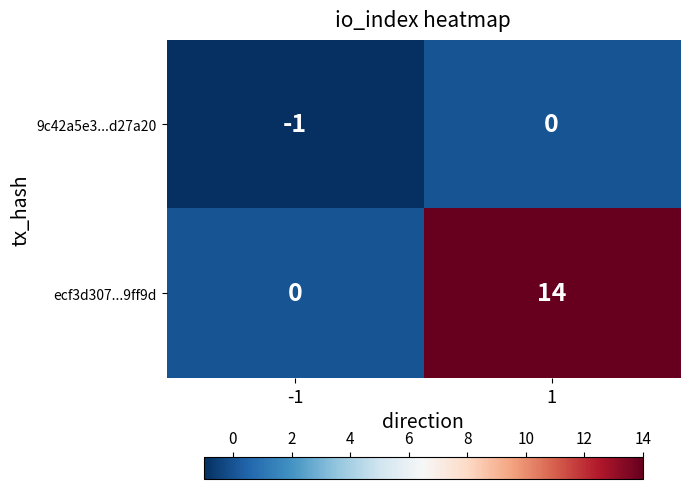

List the series in order of their overall mean, highest first.

ecf3d307...9ff9d, 9c42a5e3...d27a20